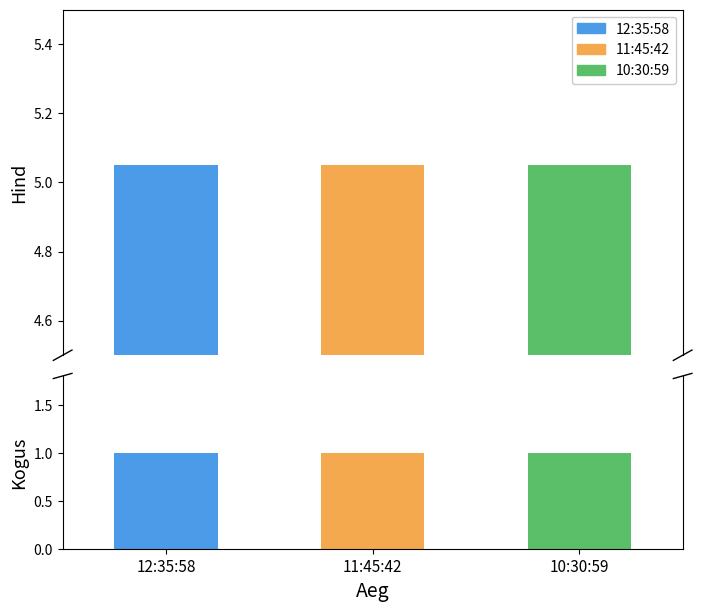

List the series in order of their peak value, highest first.

Hind, Kogus